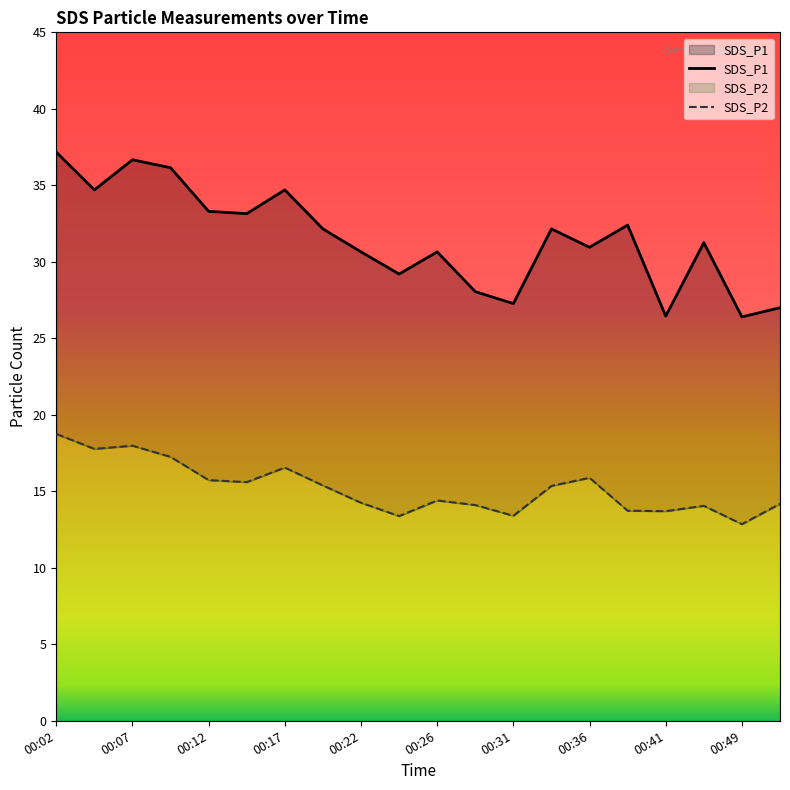

How many values in the SDS_P2 series are below 15?

10